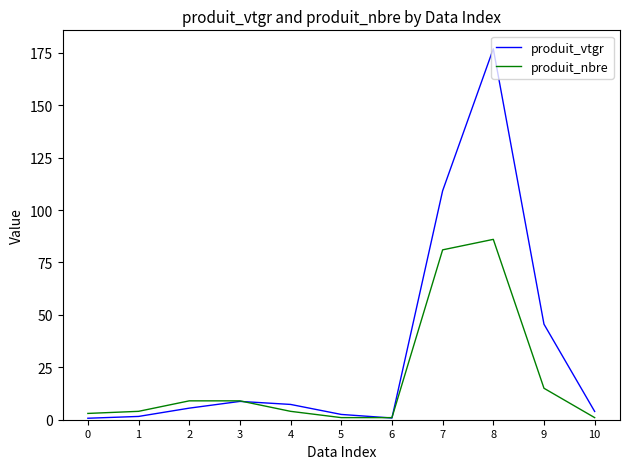

What are all the series names shown in the legend?

produit_vtgr, produit_nbre